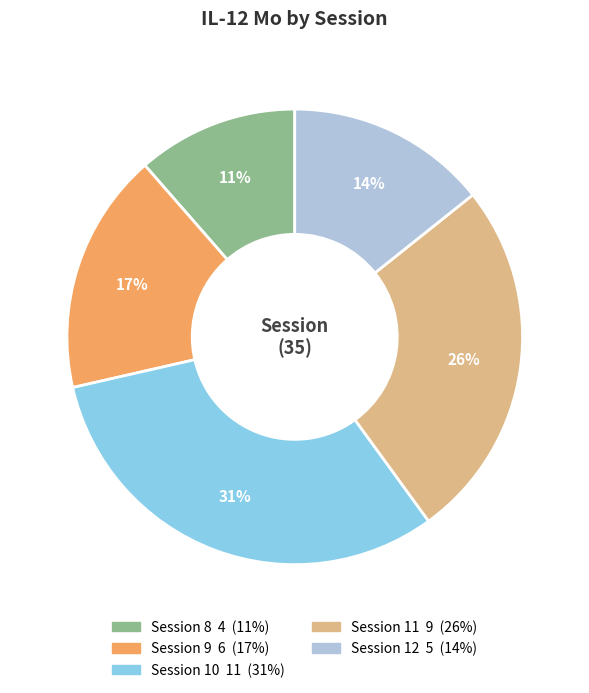

To the nearest percent, what is the difference between the largest and smallest slice percentages?

20%